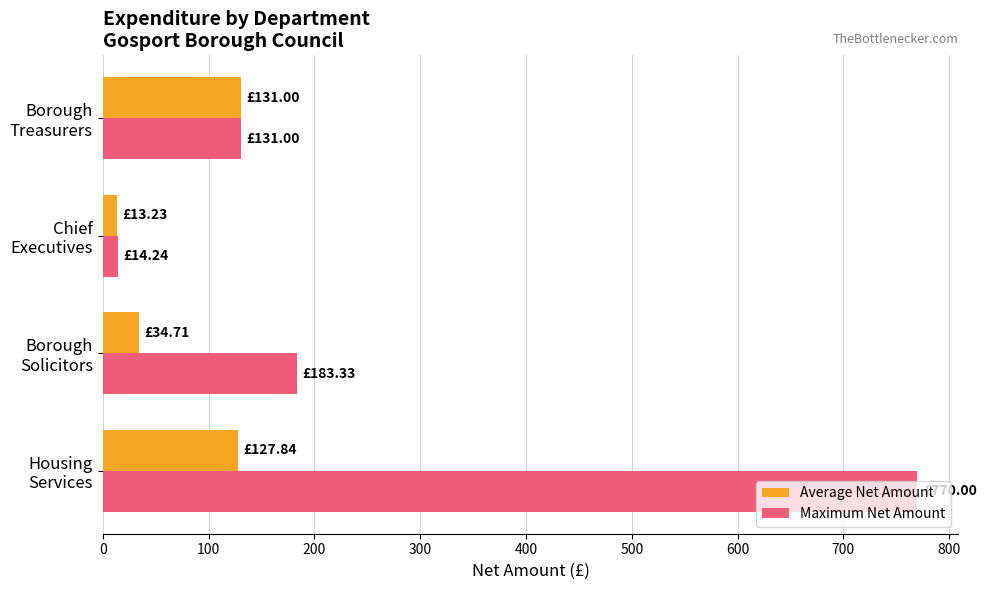

What is the difference between the maximum and minimum values in the Maximum Net Amount series?

755.8